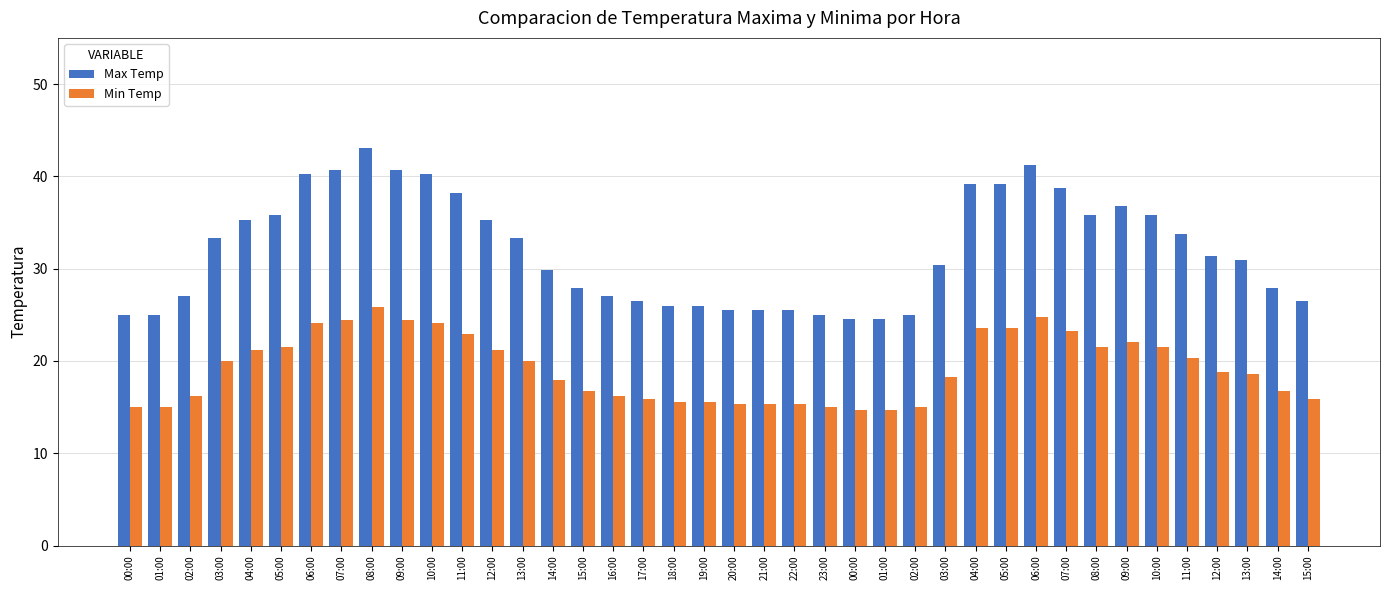

How many series are shown in this chart?

2